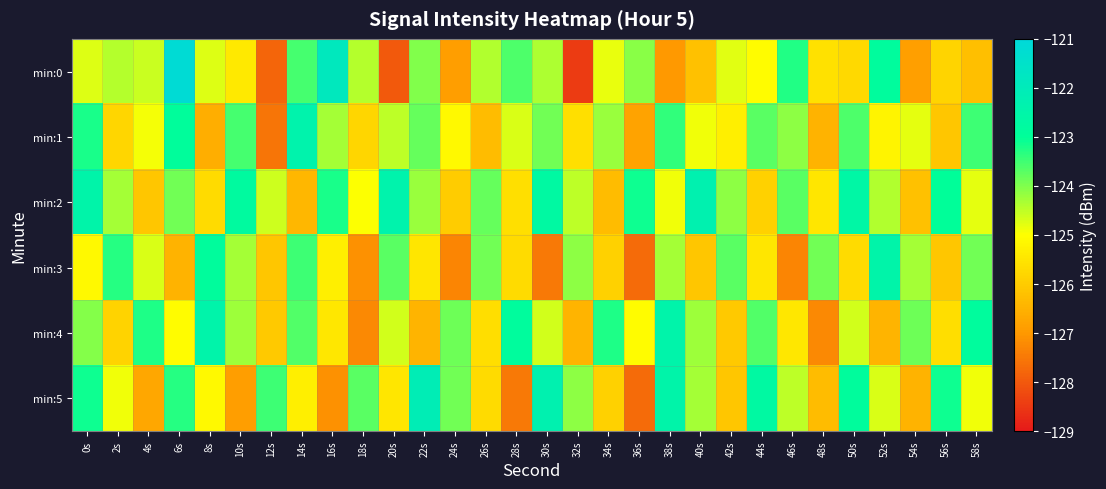

Reading right to left, what are all the values shown in this chart?

min:0: 58s=-126.2	56s=-125.8	54s=-126.8	52s=-122.9	50s=-125.7	48s=-125.6	46s=-123.3	44s=-125.0	42s=-124.8	40s=-126.2	38s=-127.0	36s=-124.1	34s=-124.8	32s=-128.5	30s=-124.4	28s=-123.6	26s=-124.4	24s=-126.9	22s=-124.0	20s=-128.0	18s=-124.4	16s=-121.8	14s=-123.6	12s=-127.8	10s=-125.4	8s=-124.7	6s=-121.1	4s=-124.6	2s=-124.4	0s=-124.7
min:1: 58s=-123.5	56s=-126.1	54s=-124.8	52s=-125.2	50s=-123.6	48s=-126.5	46s=-124.1	44s=-123.7	42s=-125.3	40s=-124.9	38s=-123.4	36s=-126.8	34s=-124.2	32s=-125.6	30s=-123.9	28s=-124.7	26s=-126.3	24s=-125.1	22s=-123.8	20s=-124.5	18s=-125.8	16s=-124.3	14s=-122.4	12s=-127.5	10s=-123.6	8s=-126.6	6s=-122.9	4s=-124.9	2s=-125.8	0s=-123.2
min:2: 58s=-124.8	56s=-123.0	54s=-126.2	52s=-124.4	50s=-122.6	48s=-125.5	46s=-123.7	44s=-125.9	42s=-124.1	40s=-122.3	38s=-124.9	36s=-123.1	34s=-126.3	32s=-124.5	30s=-122.7	28s=-125.6	26s=-123.8	24s=-126.0	22s=-124.2	20s=-122.4	18s=-125.0	16s=-123.2	14s=-126.4	12s=-124.6	10s=-122.8	8s=-125.7	6s=-123.9	4s=-126.1	2s=-124.3	0s=-122.5
min:3: 58s=-123.9	56s=-126.1	54s=-124.3	52s=-122.5	50s=-125.7	48s=-123.9	46s=-127.3	44s=-125.5	42s=-123.7	40s=-126.1	38s=-124.3	36s=-127.7	34s=-125.9	32s=-124.1	30s=-127.5	28s=-125.7	26s=-123.9	24s=-127.3	22s=-125.5	20s=-123.7	18s=-127.1	16s=-125.3	14s=-123.5	12s=-126.1	10s=-124.3	8s=-122.9	6s=-126.5	4s=-124.7	2s=-123.3	0s=-125.1
min:4: 58s=-122.8	56s=-125.7	54s=-123.8	52s=-126.5	50s=-124.7	48s=-127.2	46s=-125.5	44s=-123.7	42s=-126.0	40s=-124.2	38s=-122.5	36s=-125.0	34s=-123.2	32s=-126.5	30s=-124.7	28s=-122.8	26s=-125.7	24s=-123.8	22s=-126.5	20s=-124.7	18s=-127.2	16s=-125.5	14s=-123.7	12s=-126.0	10s=-124.2	8s=-122.5	6s=-125.0	4s=-123.2	2s=-125.8	0s=-124.0
min:5: 58s=-124.9	56s=-123.1	54s=-126.5	52s=-124.7	50s=-122.9	48s=-126.3	46s=-124.5	44s=-122.7	42s=-126.1	40s=-124.3	38s=-122.5	36s=-127.7	34s=-125.9	32s=-124.1	30s=-122.3	28s=-127.5	26s=-125.7	24s=-123.9	22s=-122.1	20s=-125.5	18s=-123.7	16s=-127.1	14s=-125.3	12s=-123.5	10s=-126.9	8s=-125.1	6s=-123.3	4s=-126.7	2s=-124.9	0s=-123.1